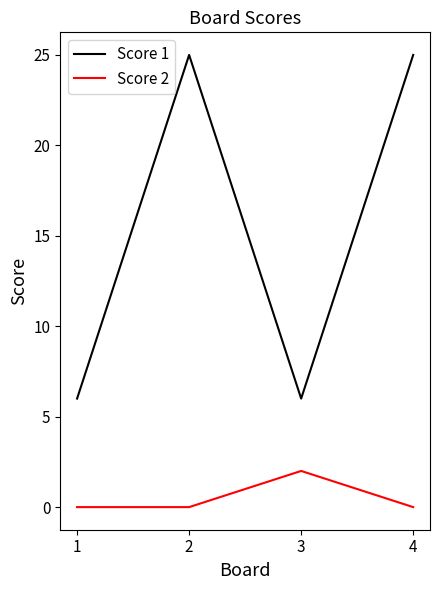

What is the total value across all series at 3?

8